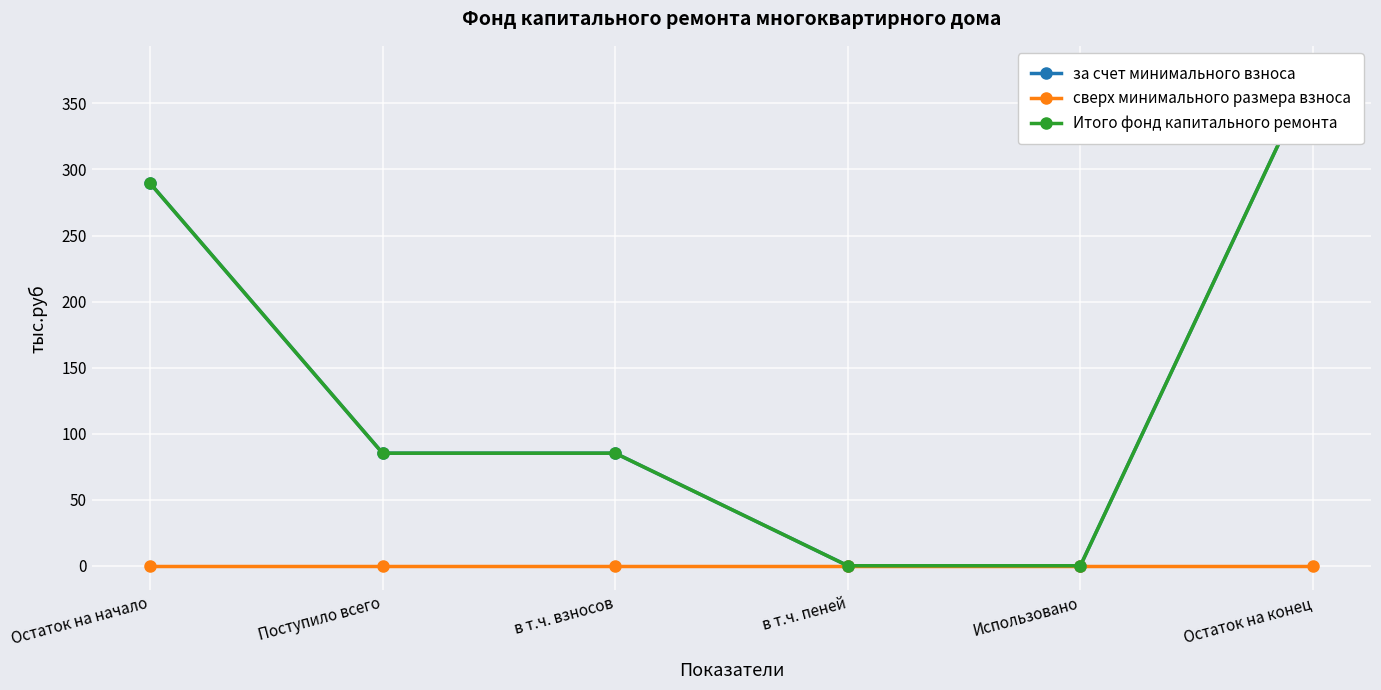

What is the label of the 2nd point from the right?

Использовано